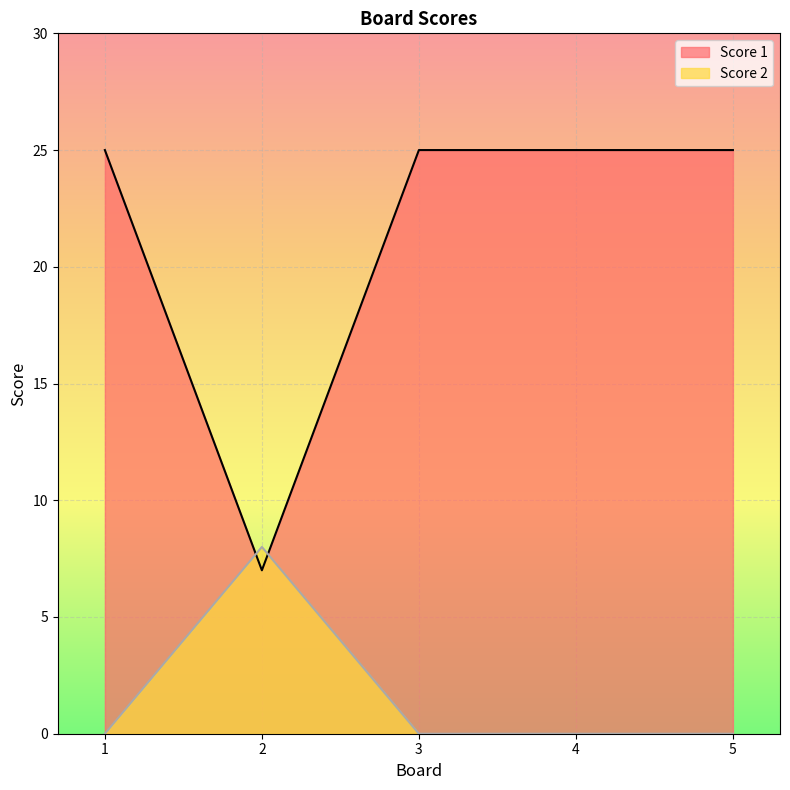

List the series in order of their overall mean, lowest first.

Score 2, Score 1